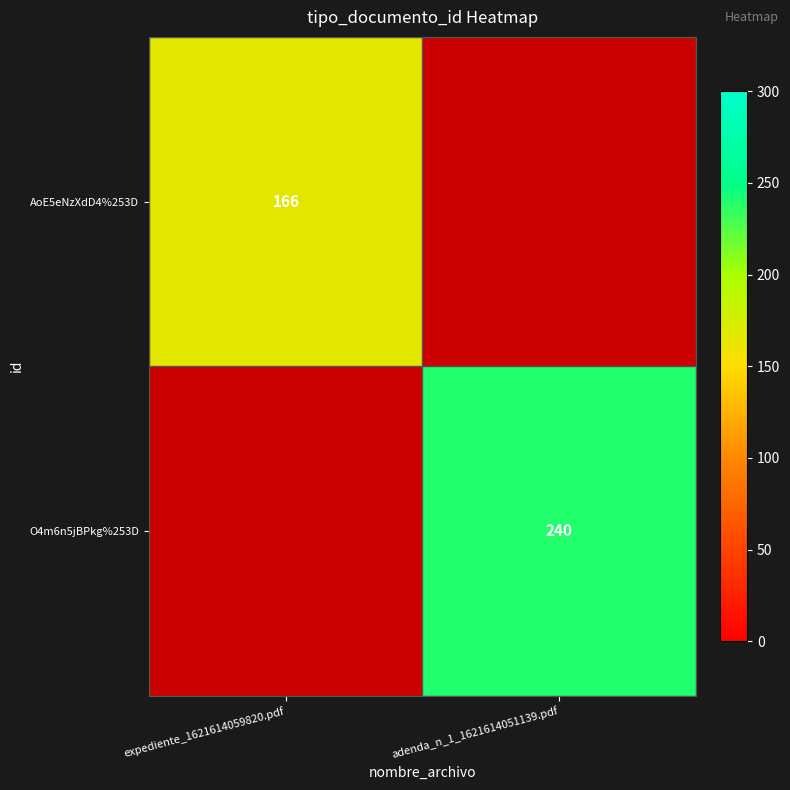

True or false: AoE5eNzXdD4%253D has a value of 226 at expediente_1621614059820.pdf.

False